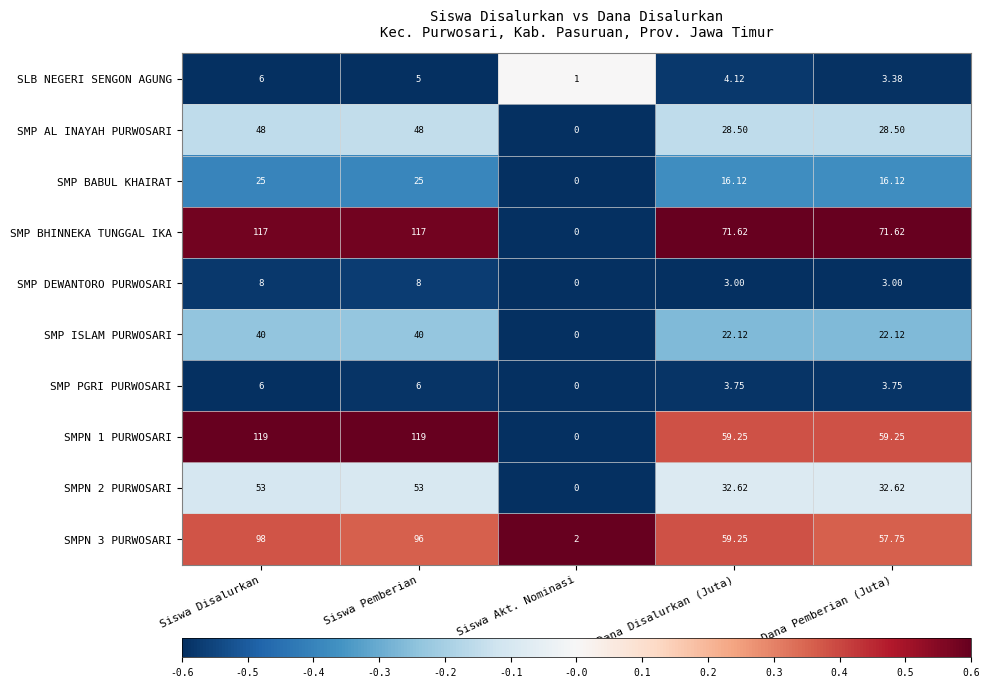

At which label is SLB NEGERI SENGON AGUNG closest to 3?

Dana Pemberian (Juta)